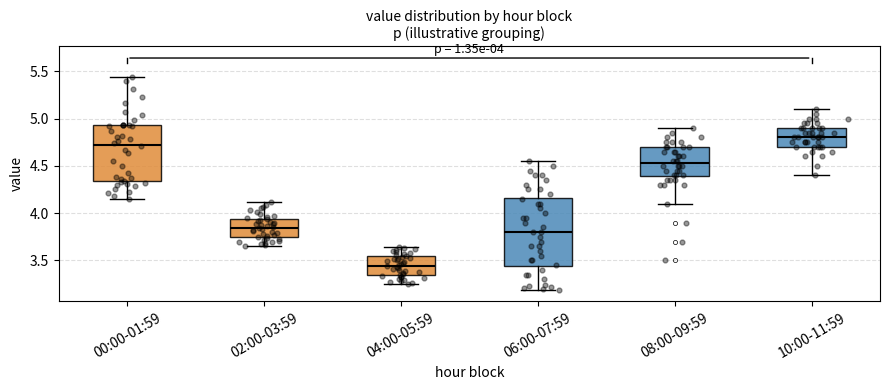

Which box has the lowest median line?

04:00-05:59